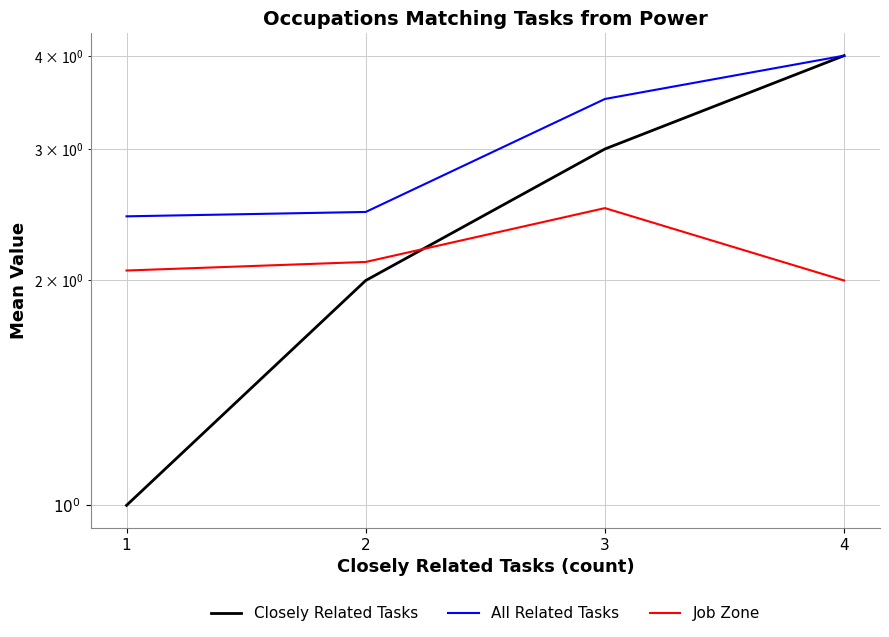

The Job Zone series shows 2.8 at 1. True or false?

False